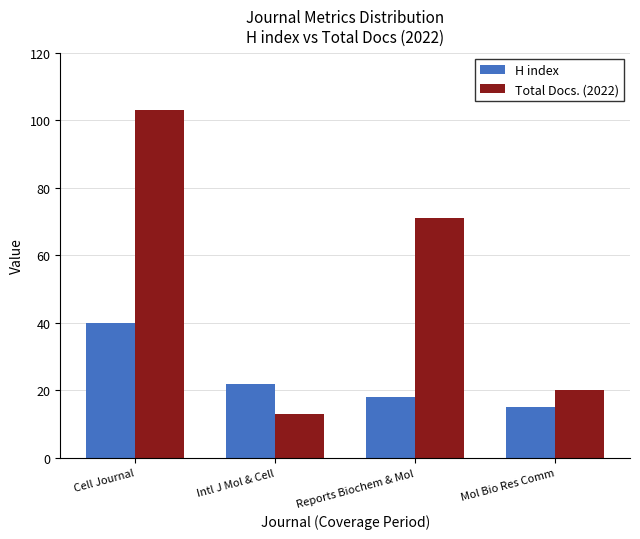

How many bars are there in total?

8